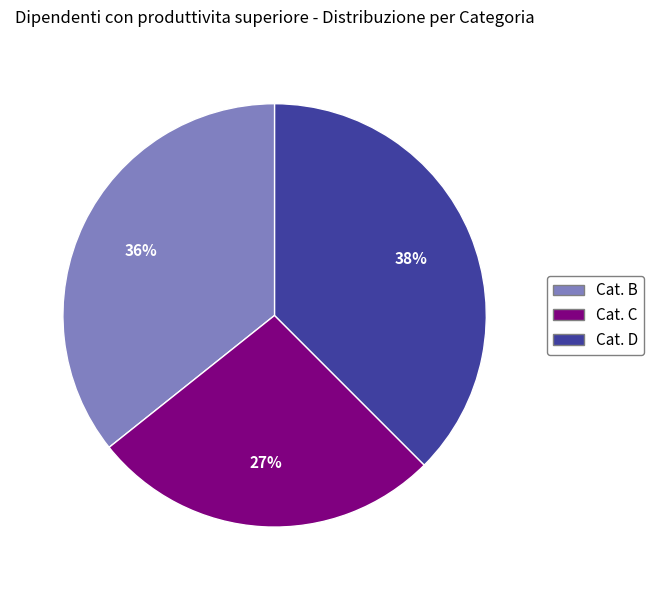

Does Cat. D represent more than half of the total?

No